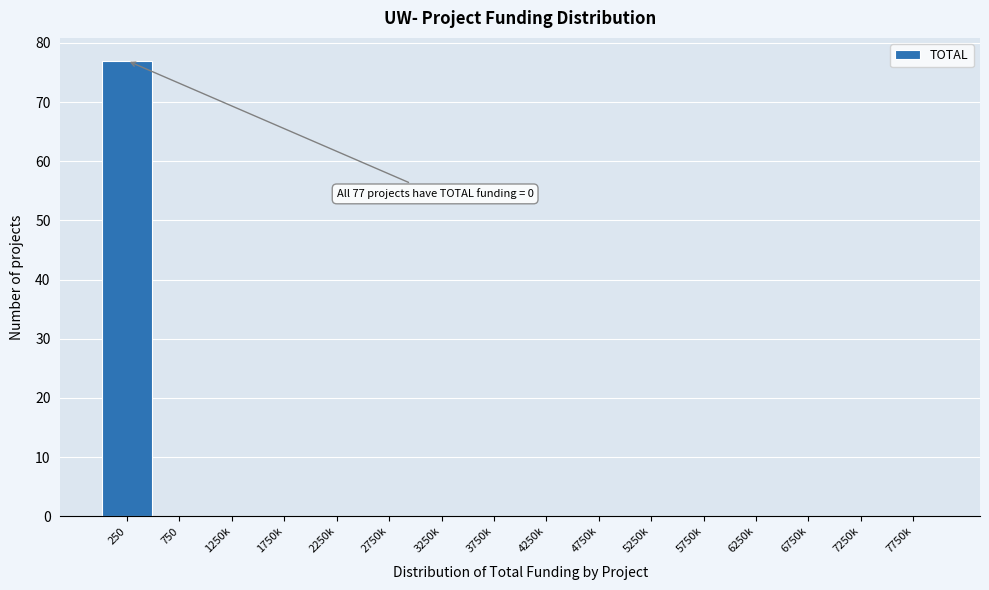

Reading left to right, extract all data points from this chart.

250=77	750=0	1250k=0	1750k=0	2250k=0	2750k=0	3250k=0	3750k=0	4250k=0	4750k=0	5250k=0	5750k=0	6250k=0	6750k=0	7250k=0	7750k=0